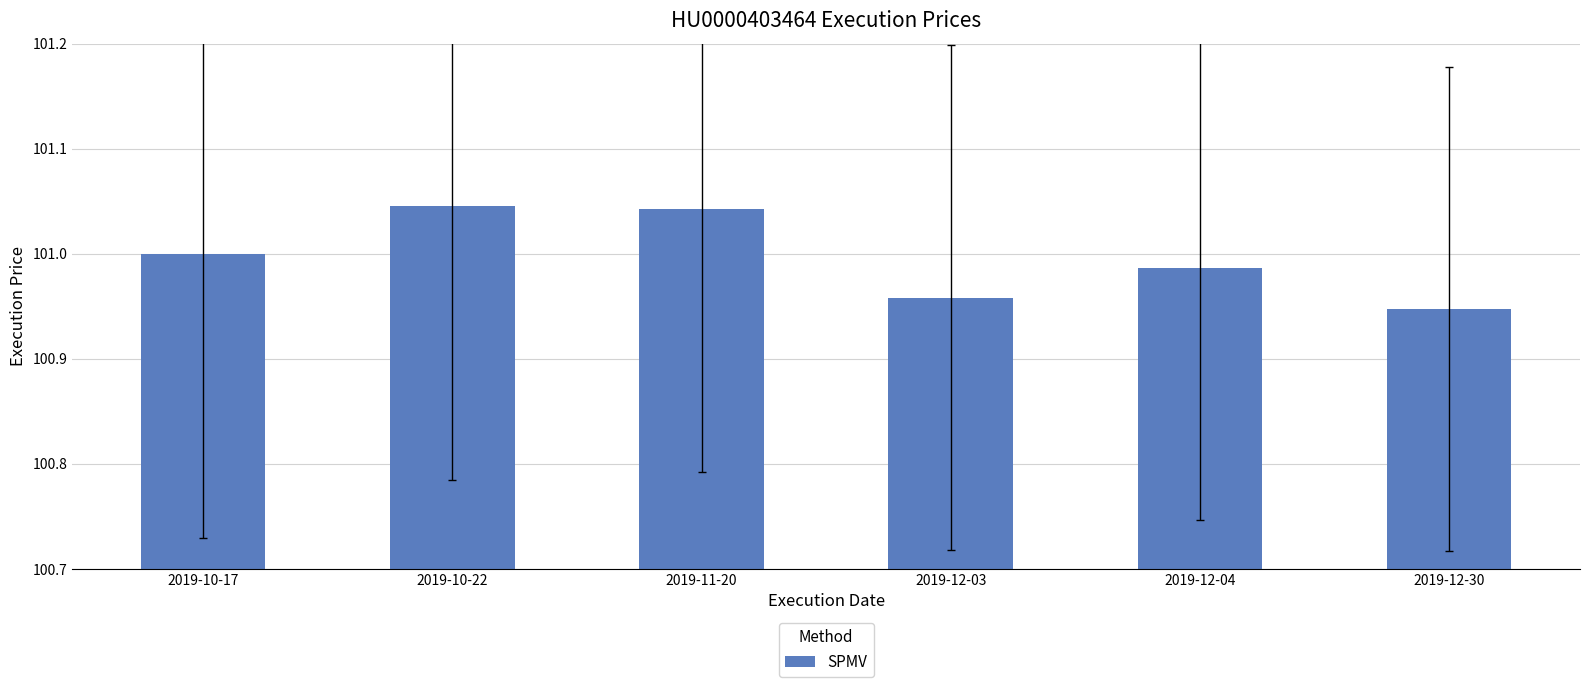

Which category has the lowest value across all series?

2019-12-30